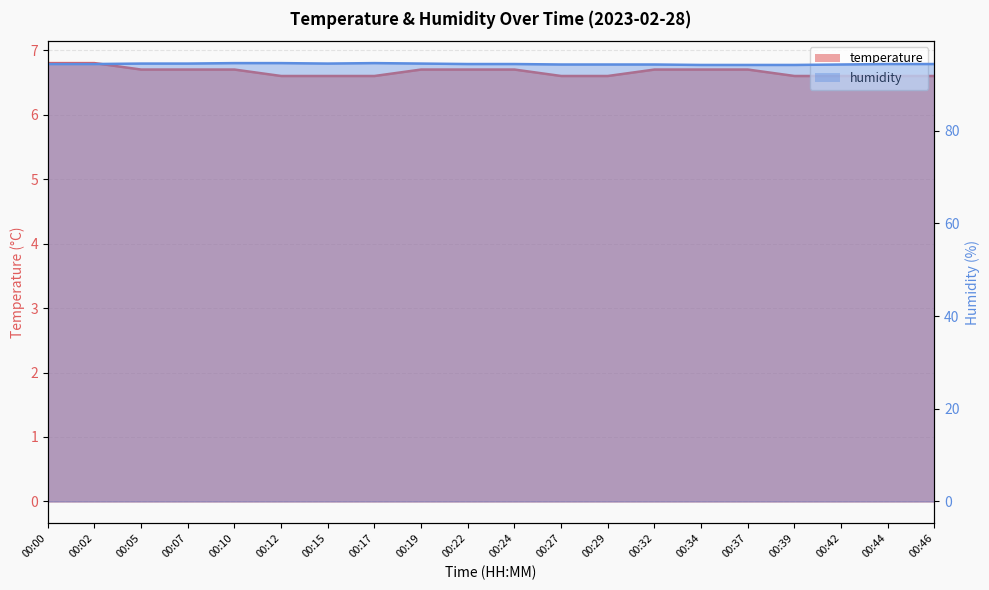

Rank the categories by temperature value from highest to lowest.

00:00, 00:02, 00:05, 00:07, 00:10, 00:19, 00:22, 00:24, 00:32, 00:34, 00:37, 00:12, 00:15, 00:17, 00:27, 00:29, 00:39, 00:42, 00:44, 00:46